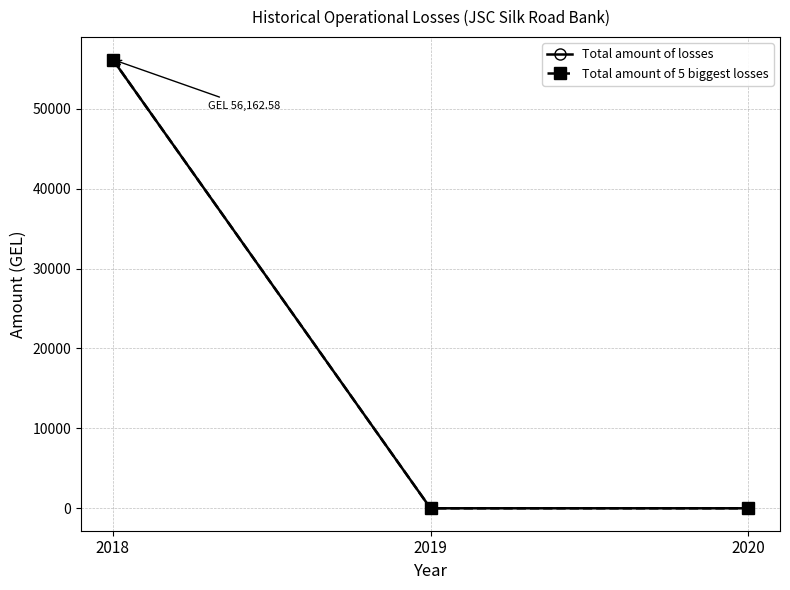

Does the chart have visible grid lines?

Yes